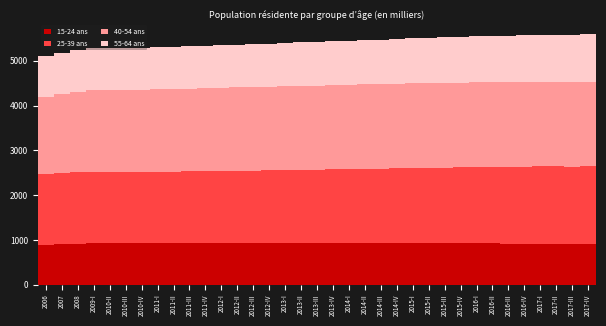

The 15-24 ans series shows 218.5 at 2014-IV. True or false?

False